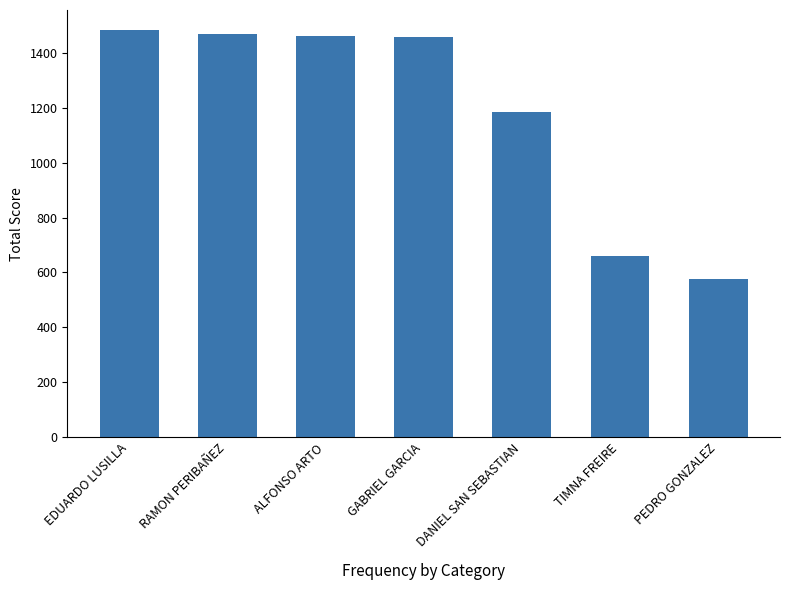

The chart shows a value of 1004.0 at ALFONSO ARTO. True or false?

False